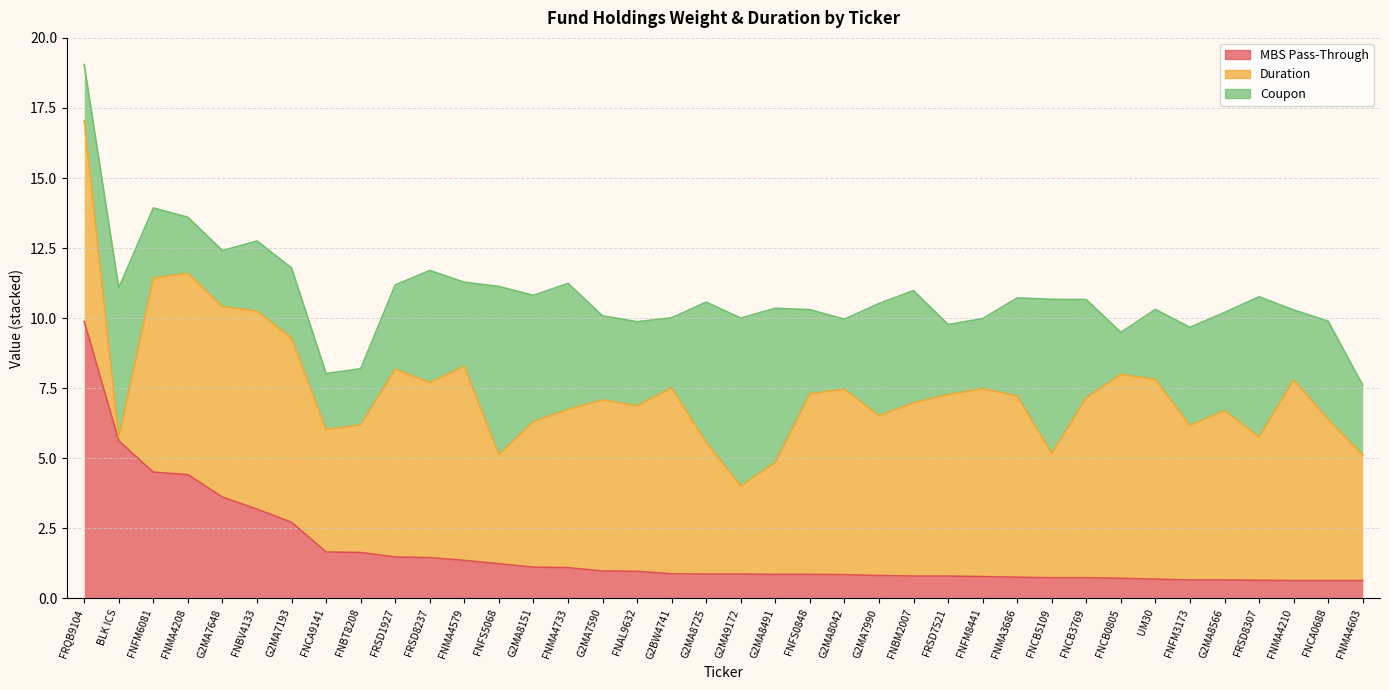

Which category has the highest value in the Duration series?

FNCB0805